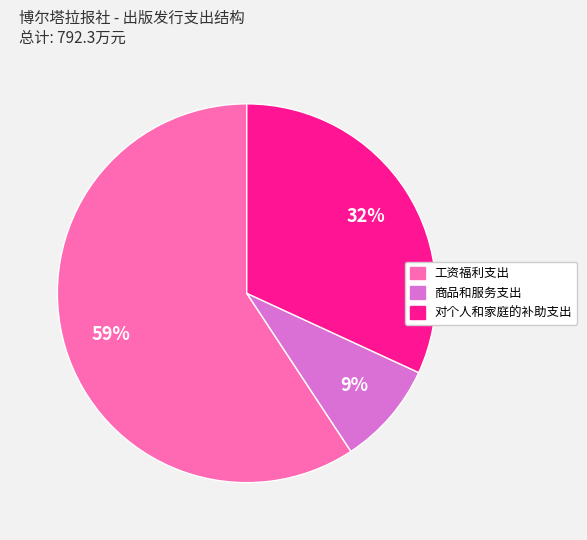

True or false: 对个人和家庭的补助支出 accounts for 32% of the total.

True